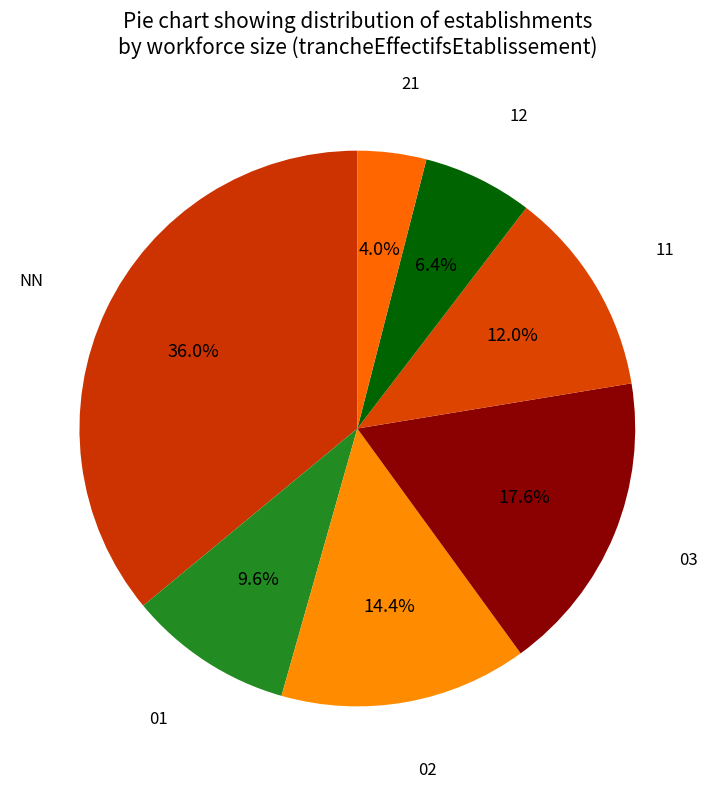

True or false: 12 accounts for 6% of the total.

True